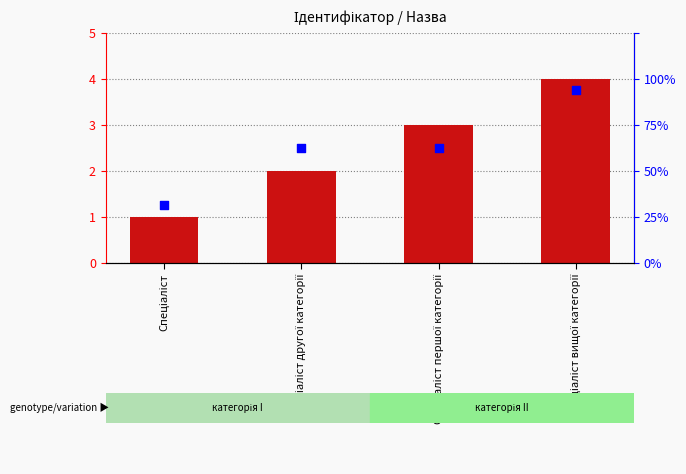

Which series has the largest Y range (max minus min)?

Ідентифікатор